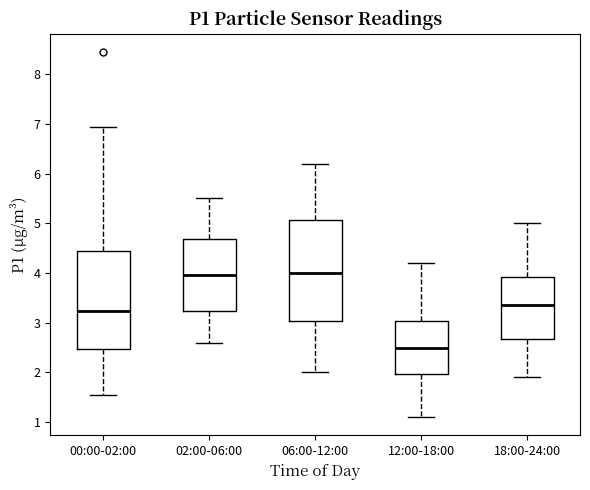

Reading left to right, transcribe this box plot: for each box, give where its median line is, the range the box spans, and where its two whiskers end, as read against the y-axis. The values are not printed on the chart, so give them approximately, as read against the axis.

00:00-02:00: median 3.2, box 2.5 to 4.4, whiskers 1.6 to 6.9
02:00-06:00: median 4.0, box 3.2 to 4.7, whiskers 2.6 to 5.5
06:00-12:00: median 4.0, box 3.0 to 5.1, whiskers 2.0 to 6.2
12:00-18:00: median 2.5, box 2.0 to 3.0, whiskers 1.1 to 4.2
18:00-24:00: median 3.4, box 2.7 to 3.9, whiskers 1.9 to 5.0